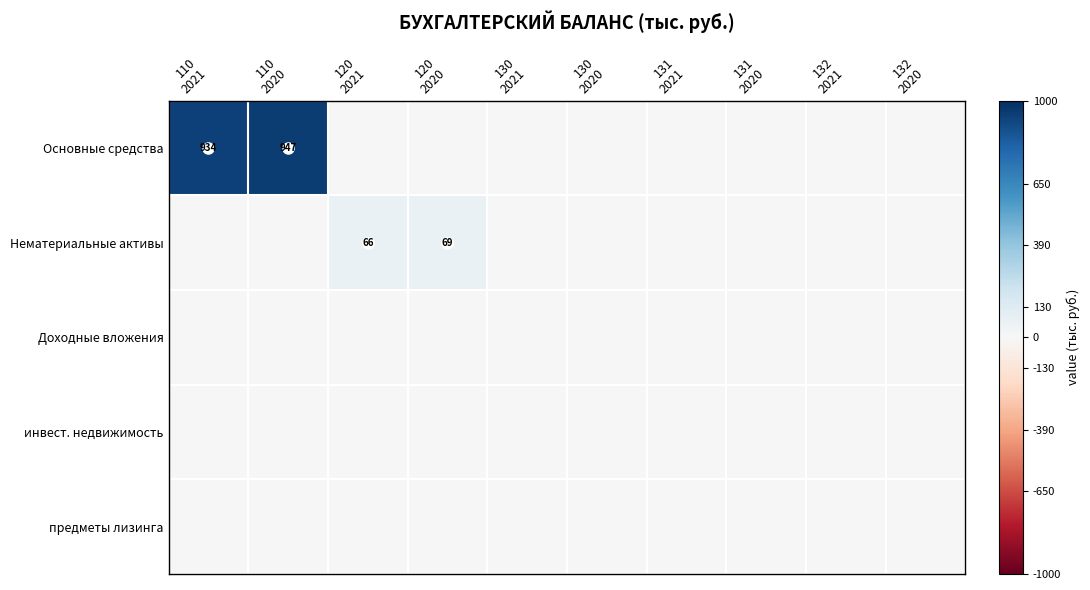

List the series in order of their peak value, highest first.

Основные средства, Нематериальные активы, Доходные вложения, инвест. недвижимость, предметы лизинга